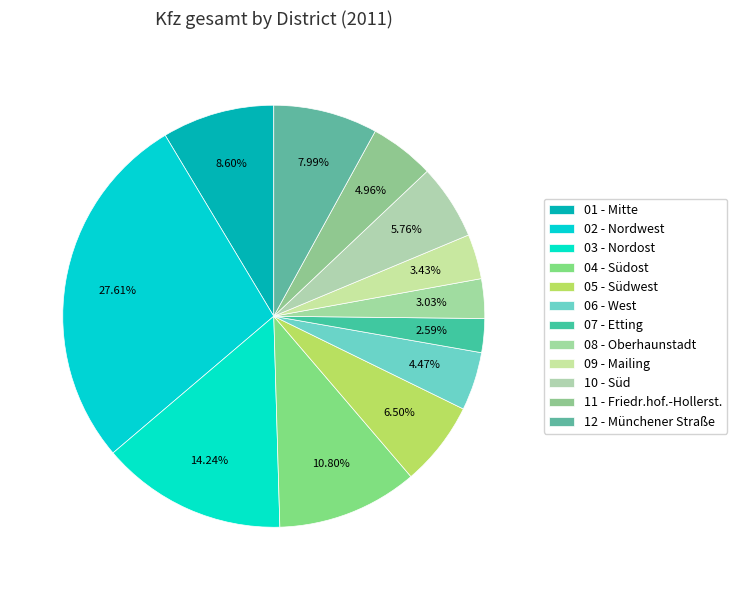

Between 07 - Etting and 04 - Südost, which is larger?

04 - Südost